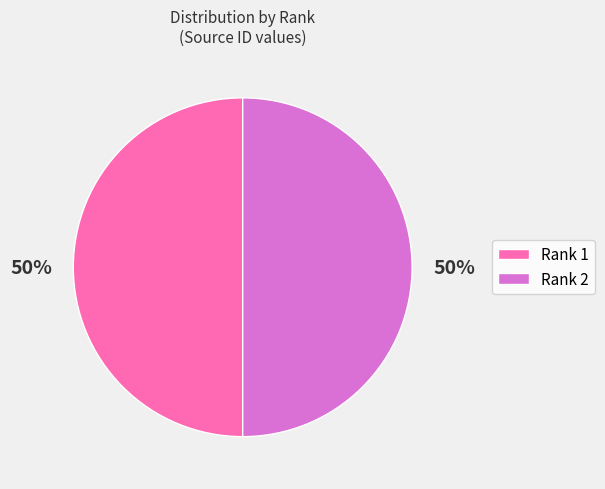

To the nearest percent, what portion does Rank 1 represent?

50%